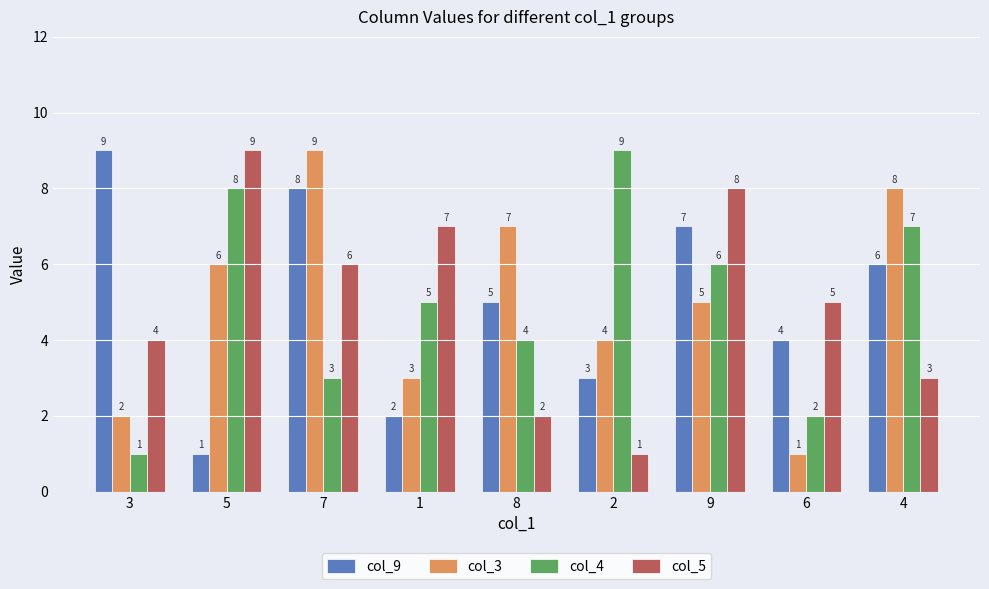

What is the minimum value shown in the chart?

1